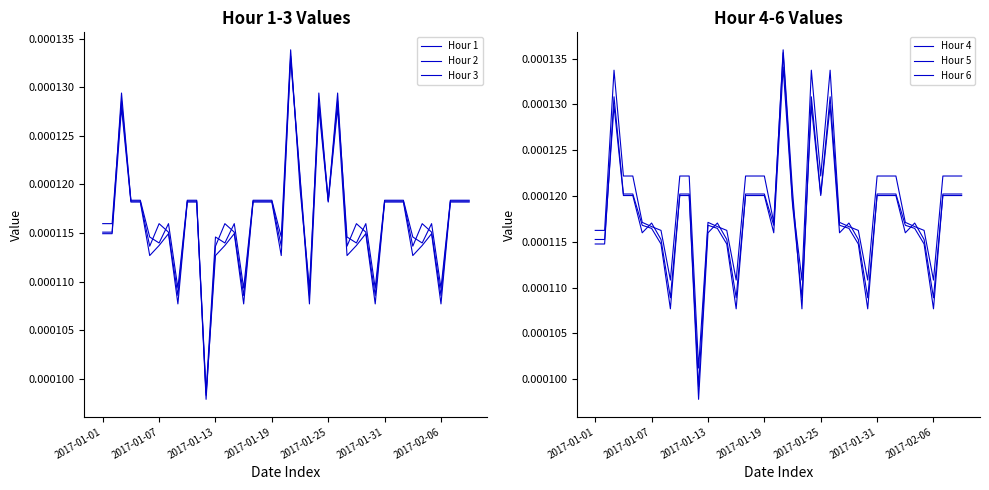

Count the number of data series in this chart.

6